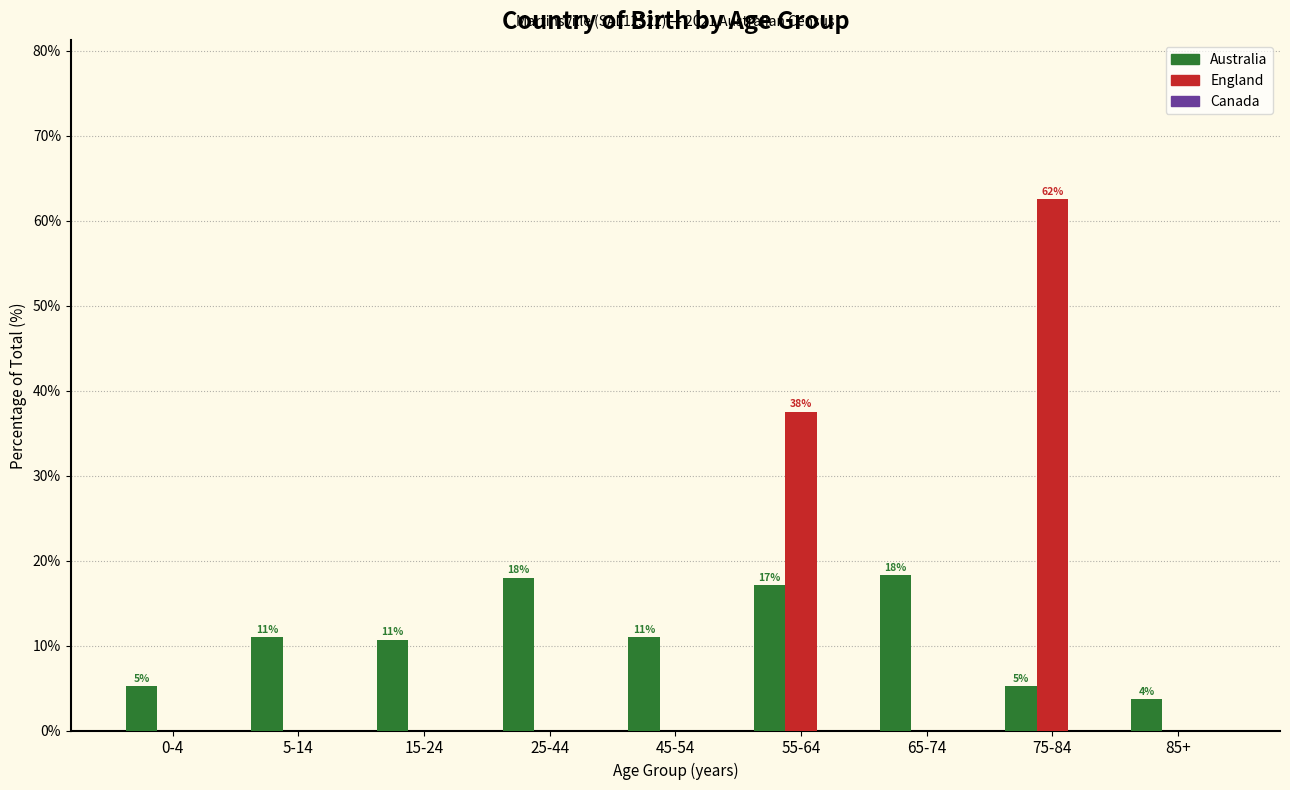

What is the sum of the Australia values at 25-44 and 5-14?

29.0